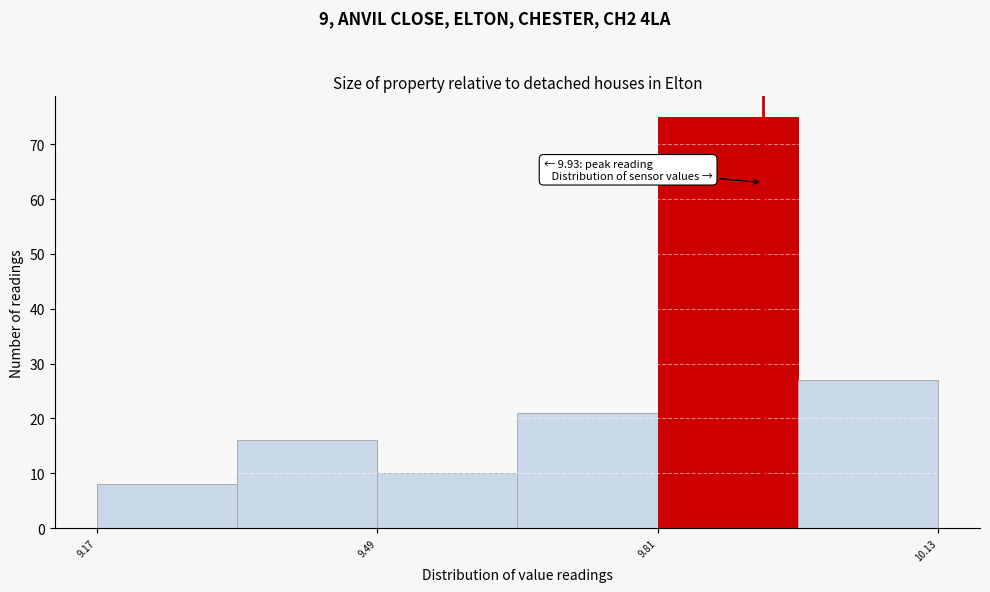

Read against the x-axis, roughly where is the centre of the tallest bar?

9.90